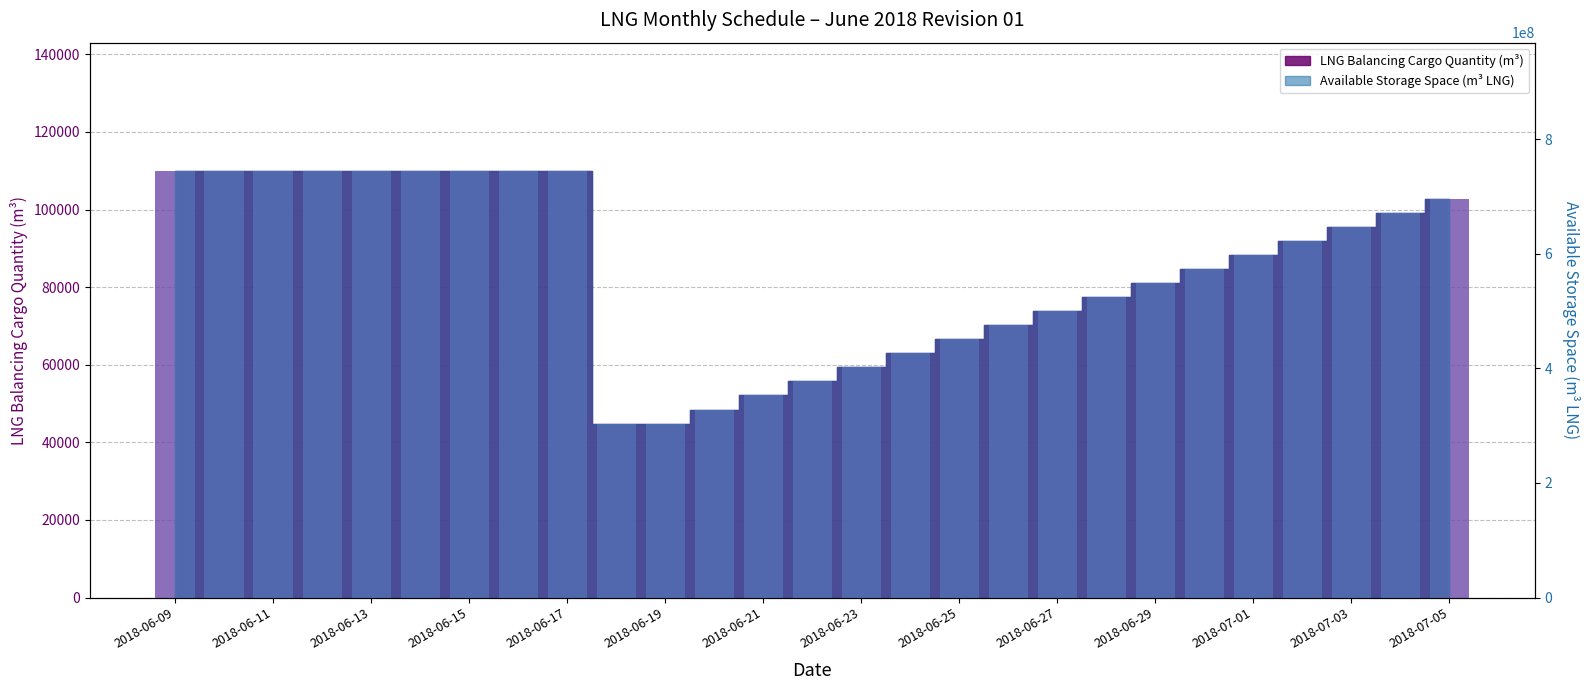

Reading left to right, what are all the values shown in this chart?

LNG Balancing Cargo Quantity (m3): 2018-06-09=110000	2018-06-10=110000	2018-06-11=110000	2018-06-12=110000	2018-06-13=110000	2018-06-14=110000	2018-06-15=110000	2018-06-16=110000	2018-06-17=110000	2018-06-18=44833	2018-06-19=44833	2018-06-20=48454	2018-06-21=52074	2018-06-22=55694	2018-06-23=59315	2018-06-24=62935	2018-06-25=66556	2018-06-26=70176	2018-06-27=73796	2018-06-28=77417	2018-06-29=81037	2018-06-30=84657	2018-07-01=88278	2018-07-02=91898	2018-07-03=95519	2018-07-04=99139	2018-07-05=102759
Available Storage Space (m3 LNG): 2018-06-09=744700000	2018-06-10=744700000	2018-06-11=744700000	2018-06-12=744700000	2018-06-13=744700000	2018-06-14=744700000	2018-06-15=744700000	2018-06-16=744700000	2018-06-17=744700000	2018-06-18=303521664	2018-06-19=303521664	2018-06-20=328031569	2018-06-21=352541474	2018-06-22=377051379	2018-06-23=401561284	2018-06-24=426071189	2018-06-25=450581094	2018-06-26=475090999	2018-06-27=499600904	2018-06-28=524110809	2018-06-29=548620713	2018-06-30=573130618	2018-07-01=597640523	2018-07-02=622150428	2018-07-03=646660333	2018-07-04=671170238	2018-07-05=695680143